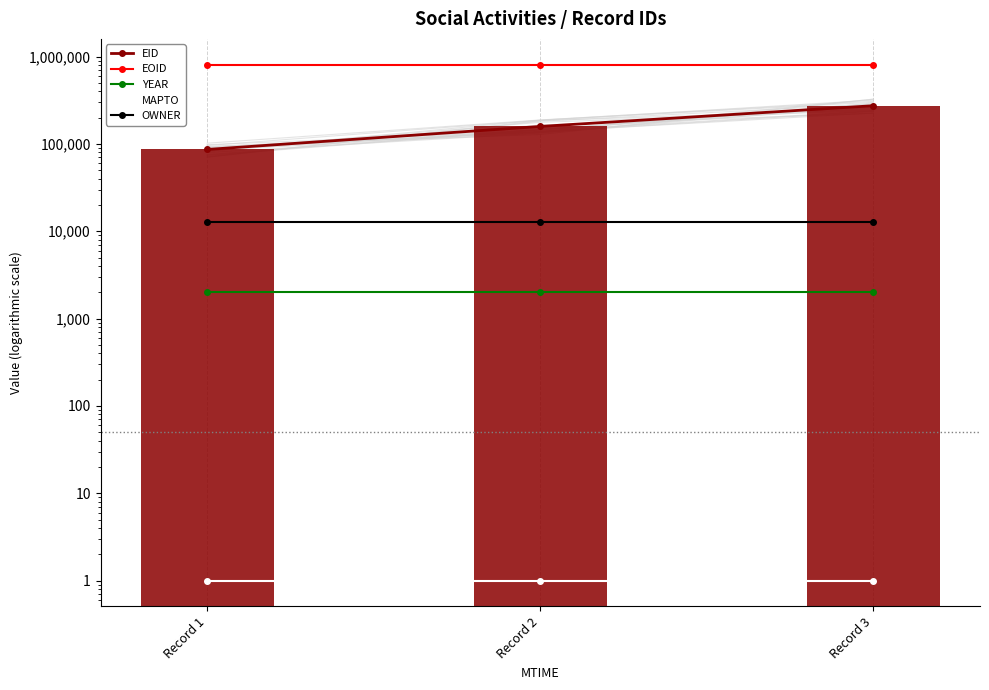

At Record 2, list the series in order from smallest to largest.

MAPTO, YEAR, OWNER, EID, EOID